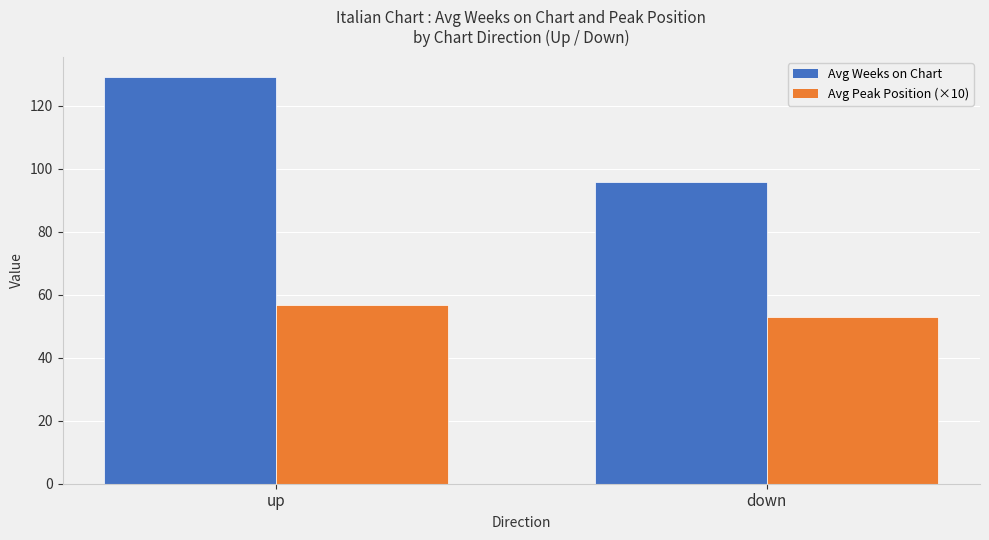

What is the spread (max minus min) of values at up?

72.5